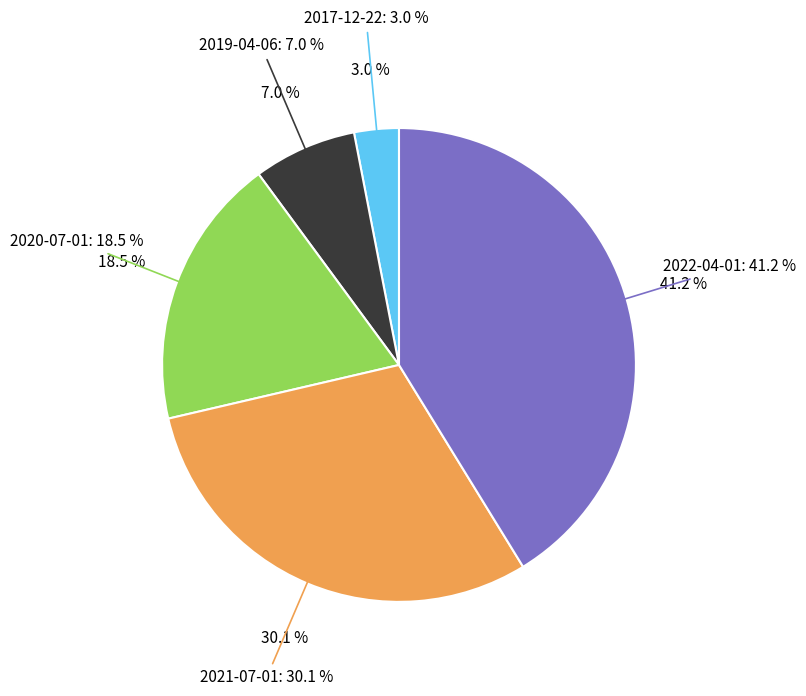

Is the sum of 2020-07-01 and 2021-07-01 greater than half?

No